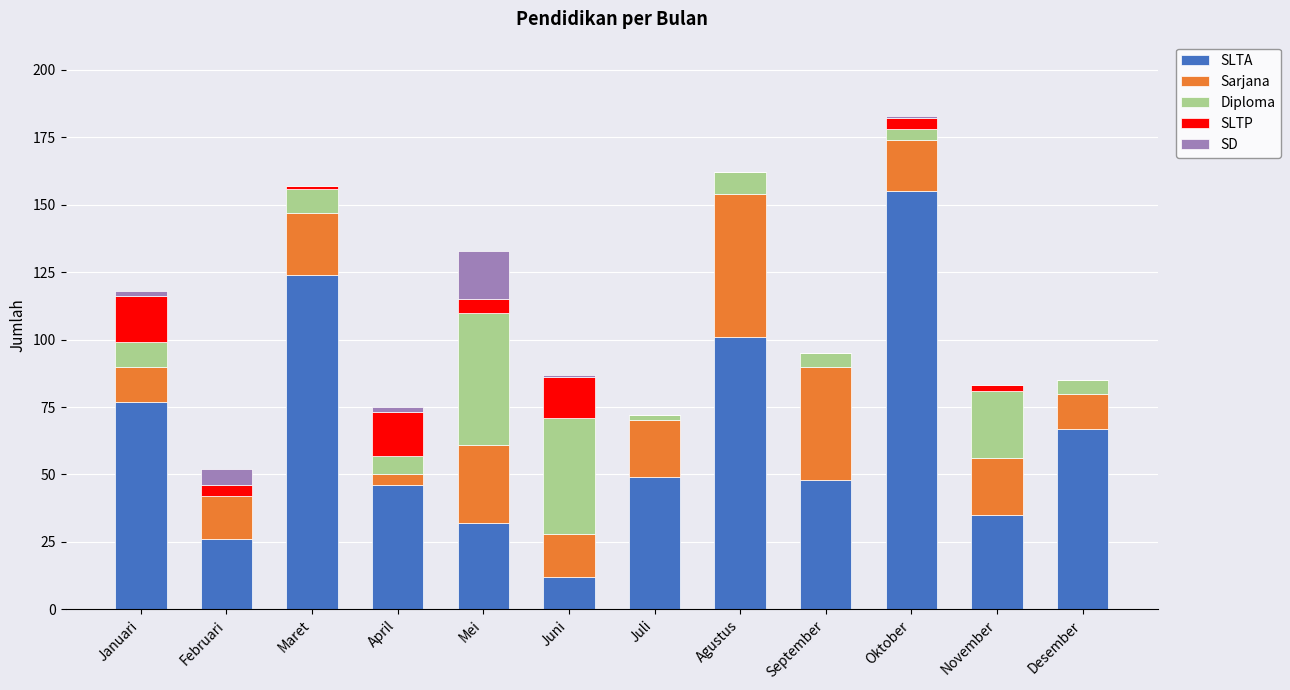

What is the total value across all series at September?

95